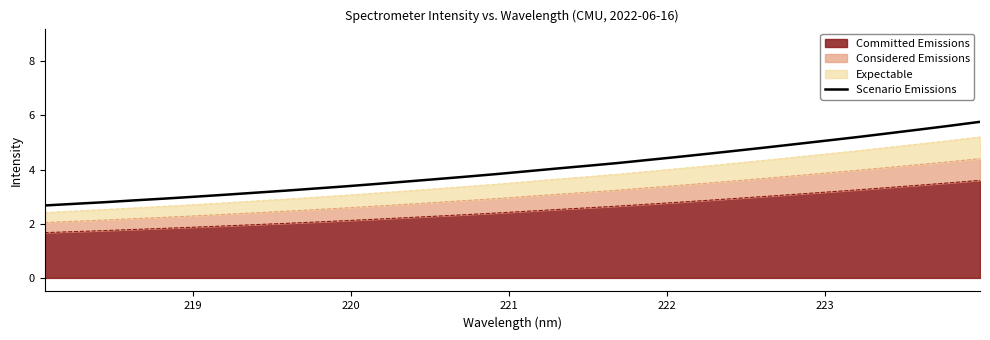

The chart shows a value of 3.3 at 30. True or false?

False